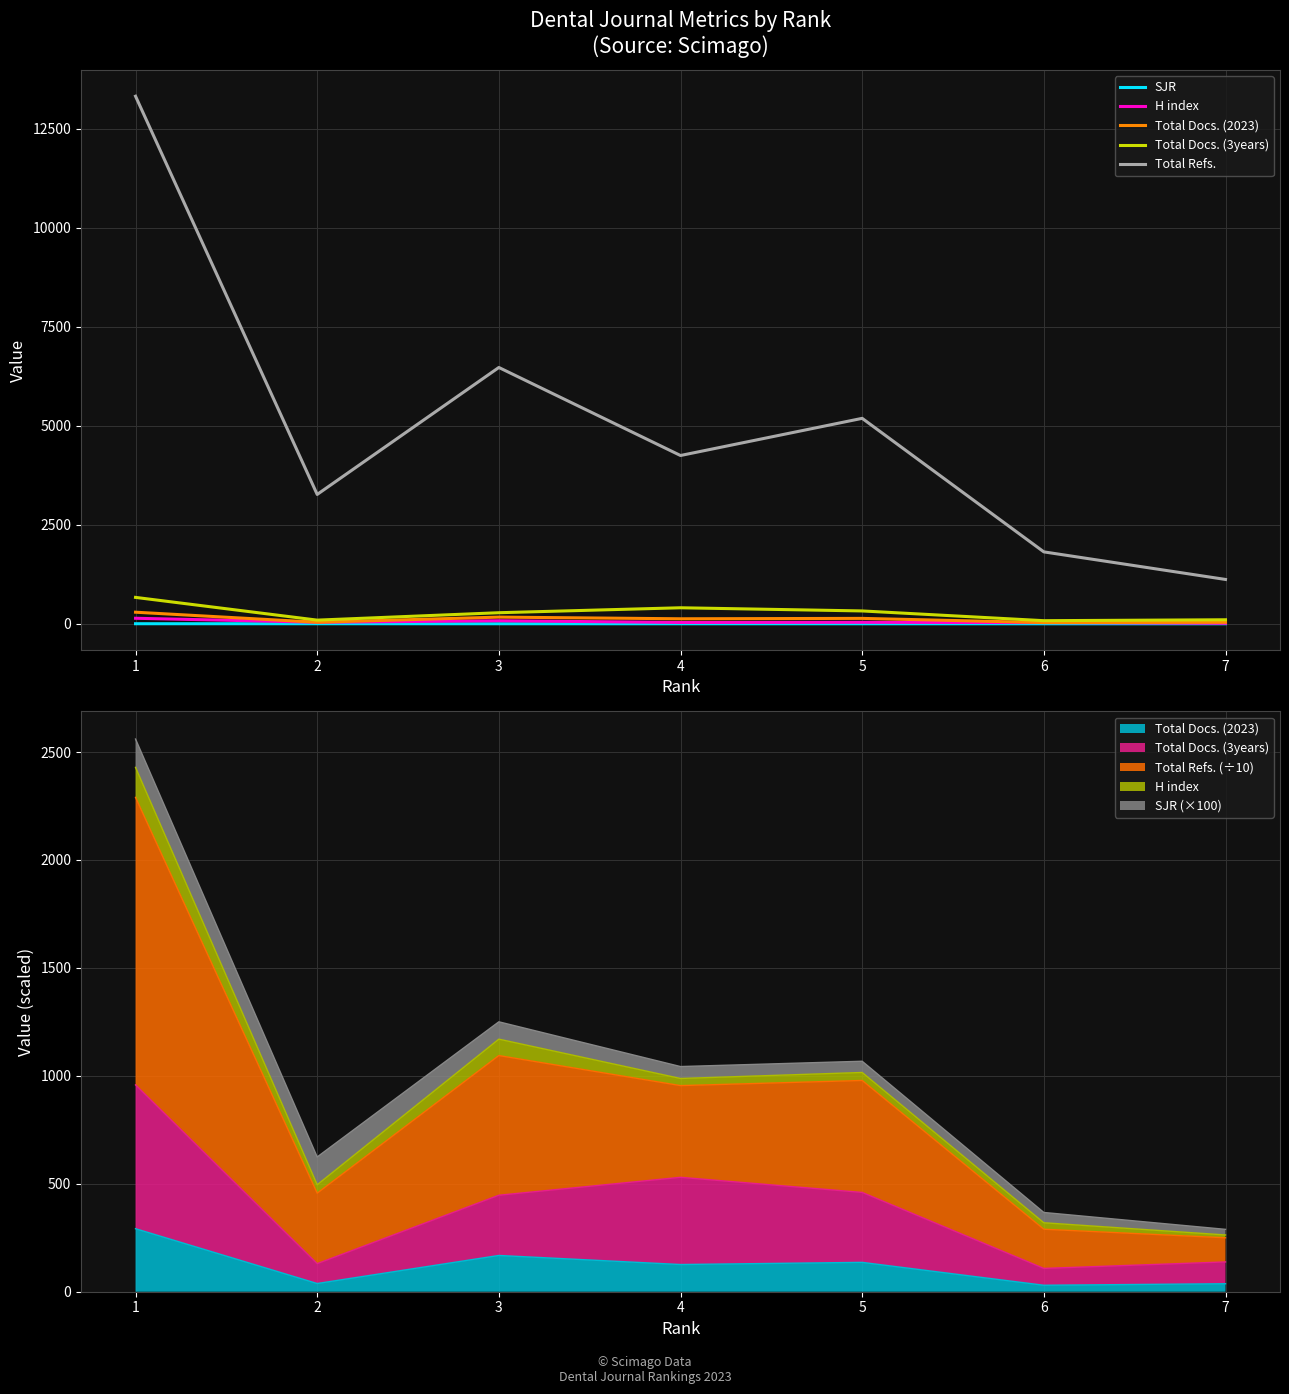

What is the sum of all H index values?

367.0